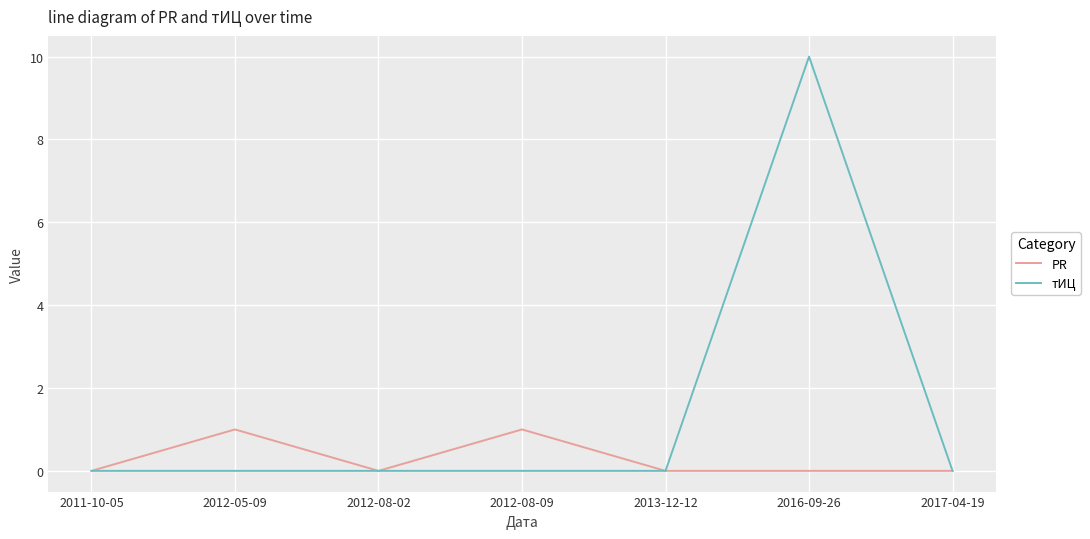

Is it true that тИЦ equals 4 at 2017-04-19?

False